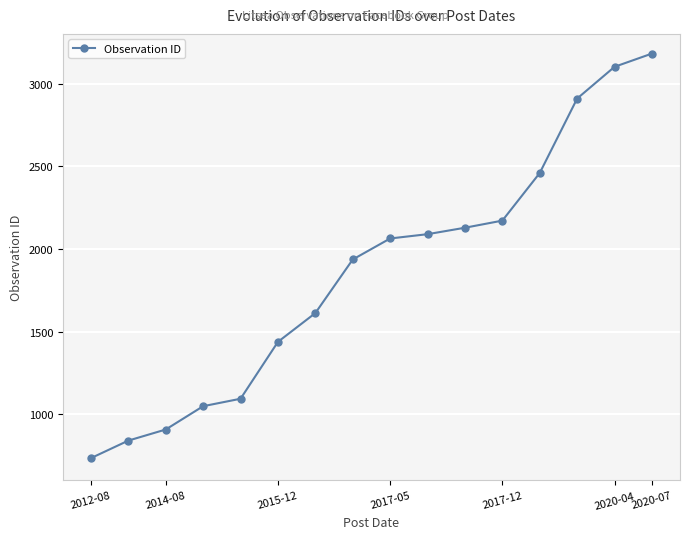

What is the sum of all values?

29714